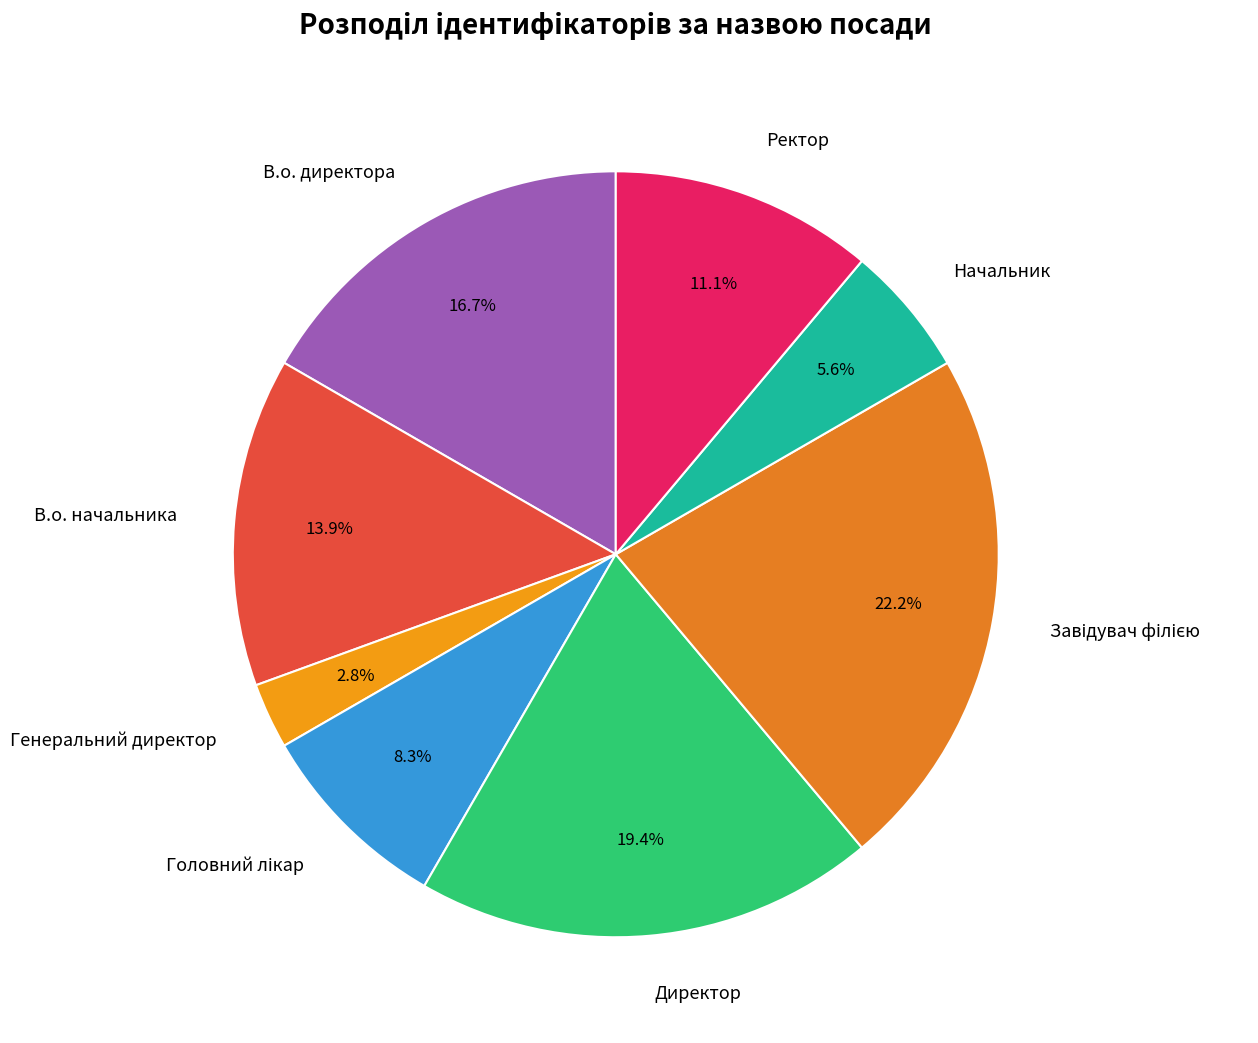

What percentage do Ректор and В.о. начальника together represent?

25.0%